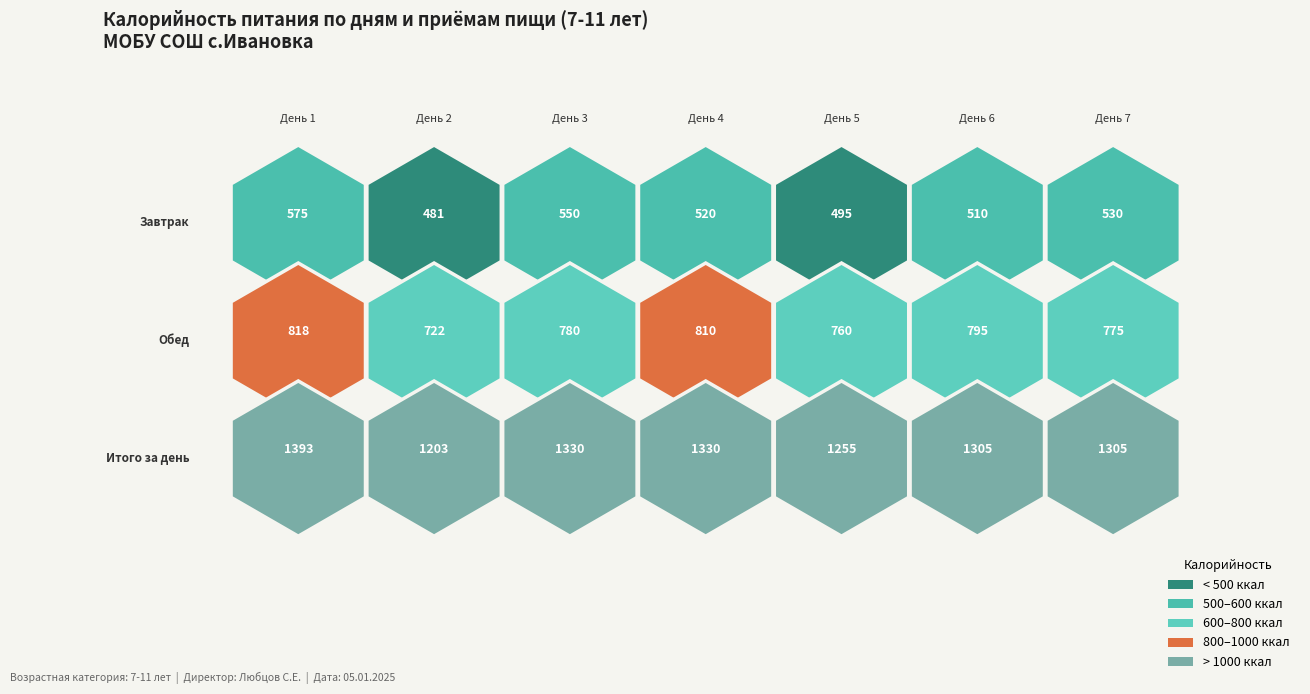

Count the Итого за день values in the range 1255 to 1330.

5